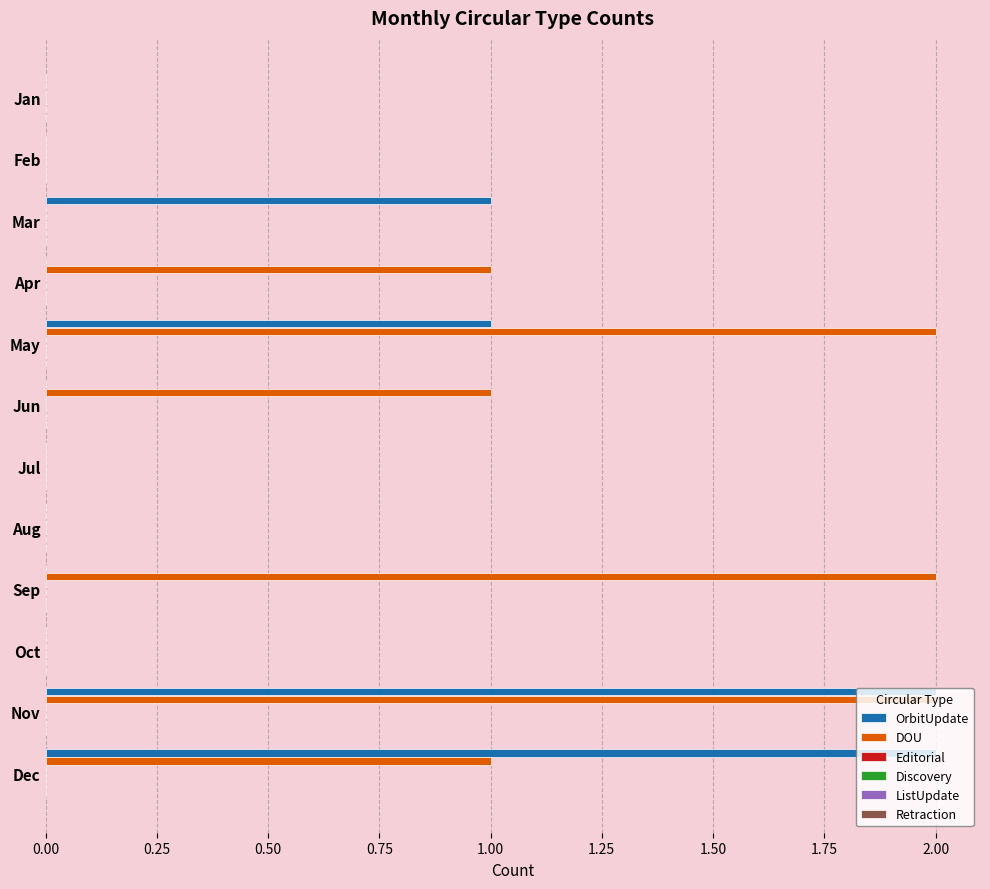

Which series has the largest total across all categories?

DOU